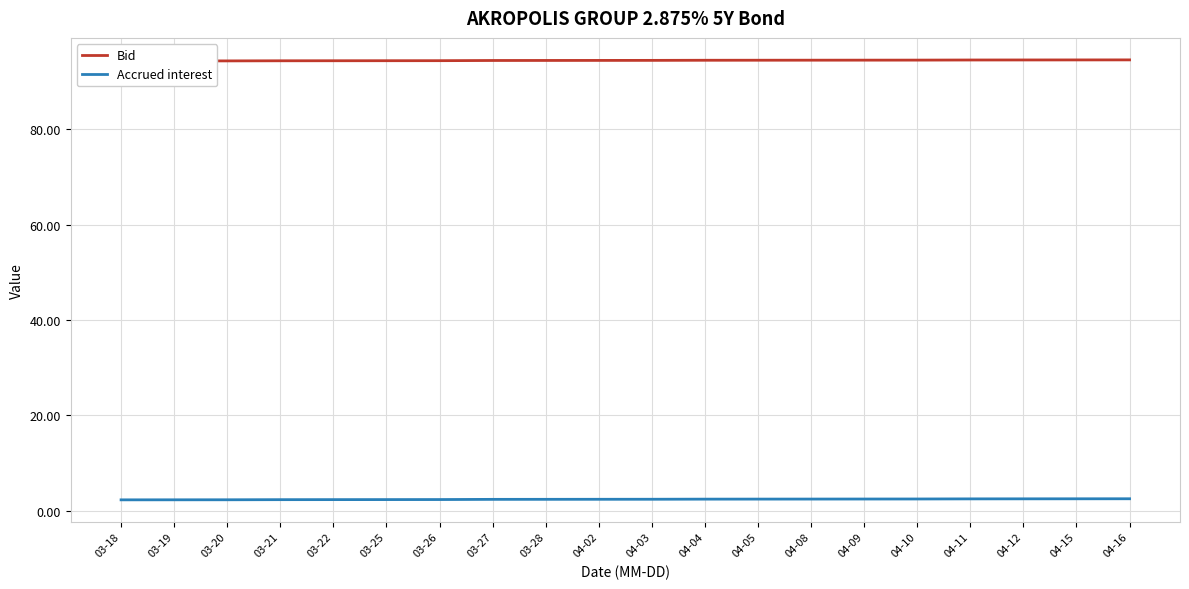

True or false: Accrued interest has a value of 2.3 at 03-19.

True